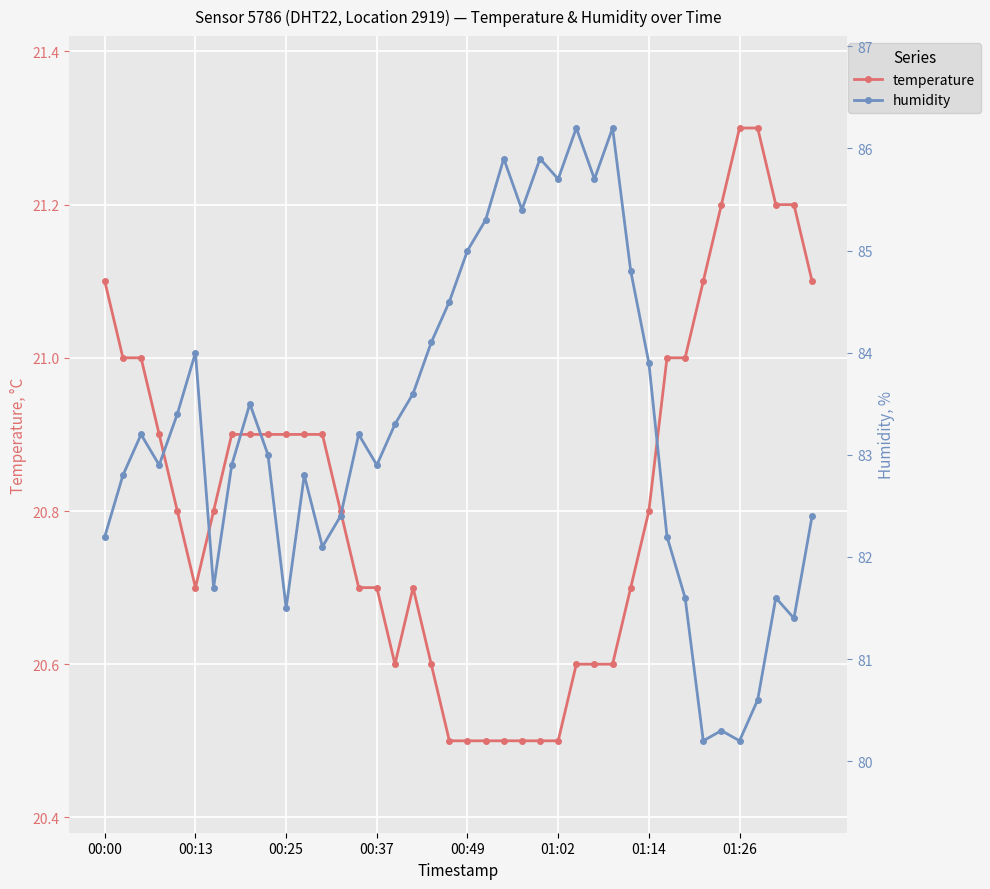

In temperature, how many points are higher than both neighbors (excluding endpoints)?

1